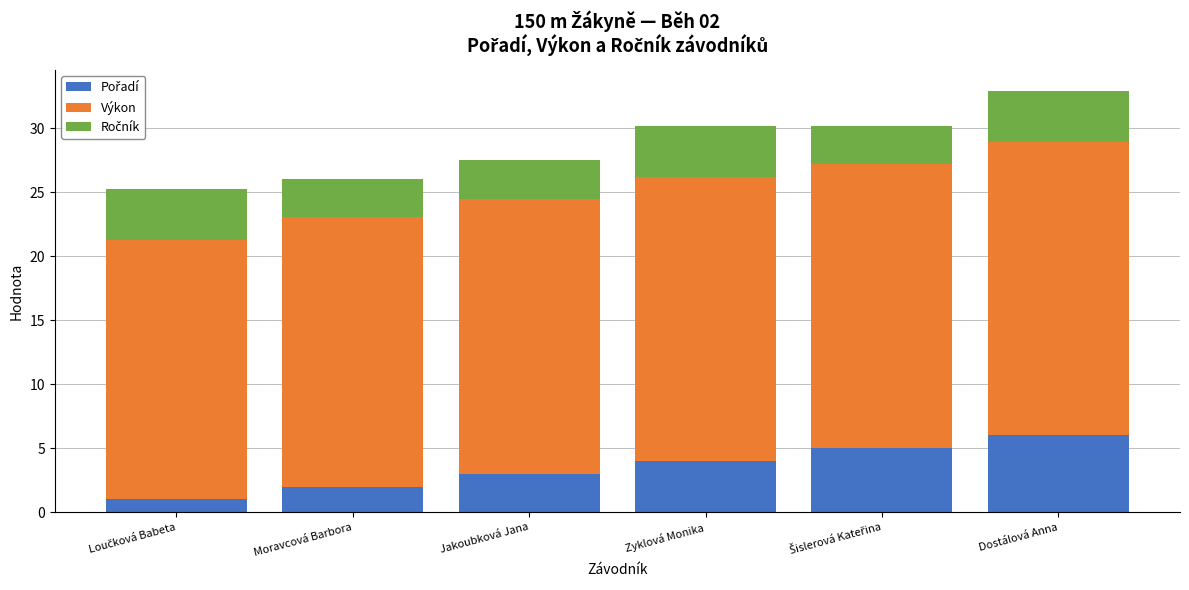

At which category is the sum across all series the highest?

Dostálová Anna